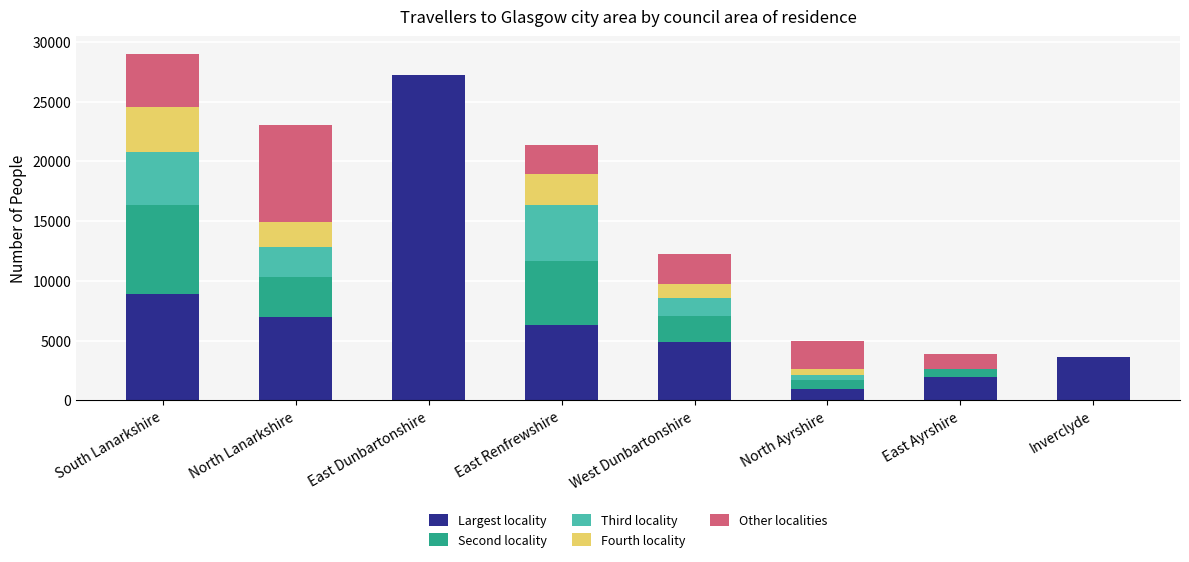

At which label does Largest locality reach its peak?

East Dunbartonshire